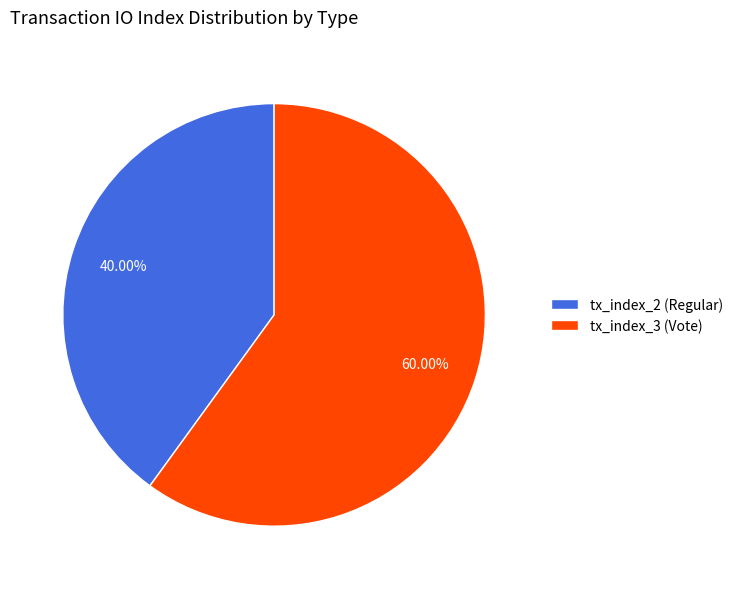

Is there a majority slice in this chart?

Yes